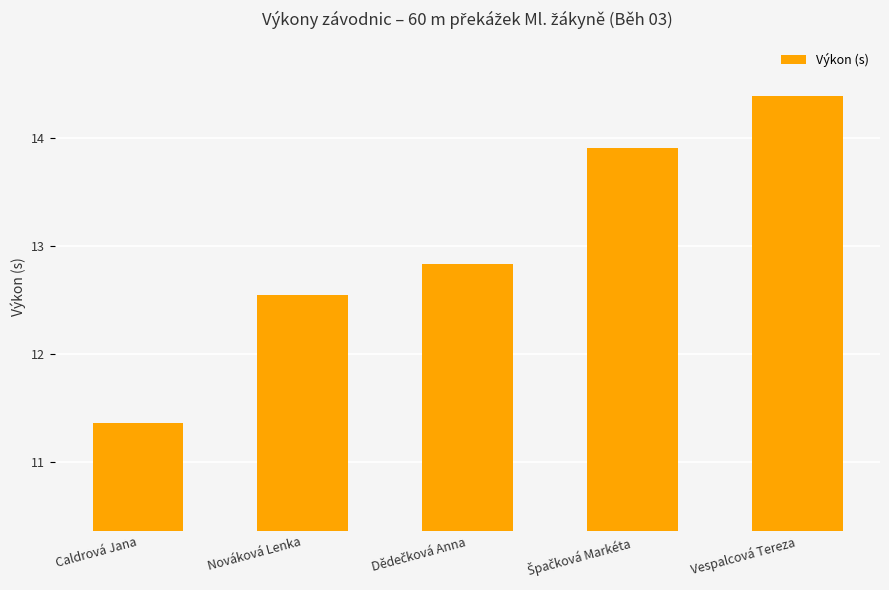

How many values are below 12?

1